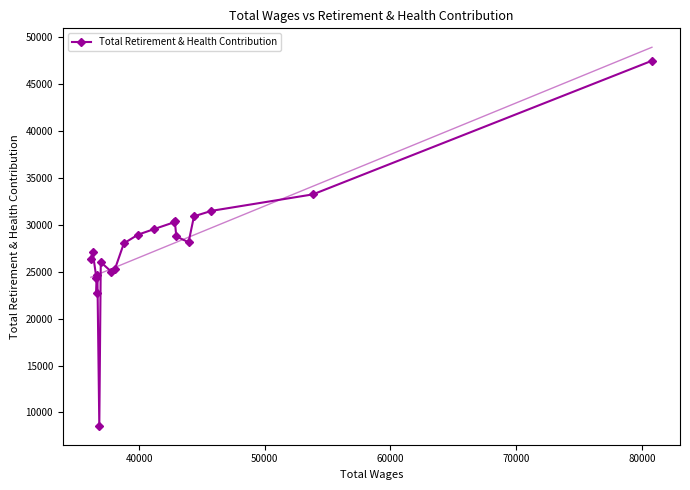

What is the value of the Total Retirement & Health Contribution point at the 12th from the left?

29566